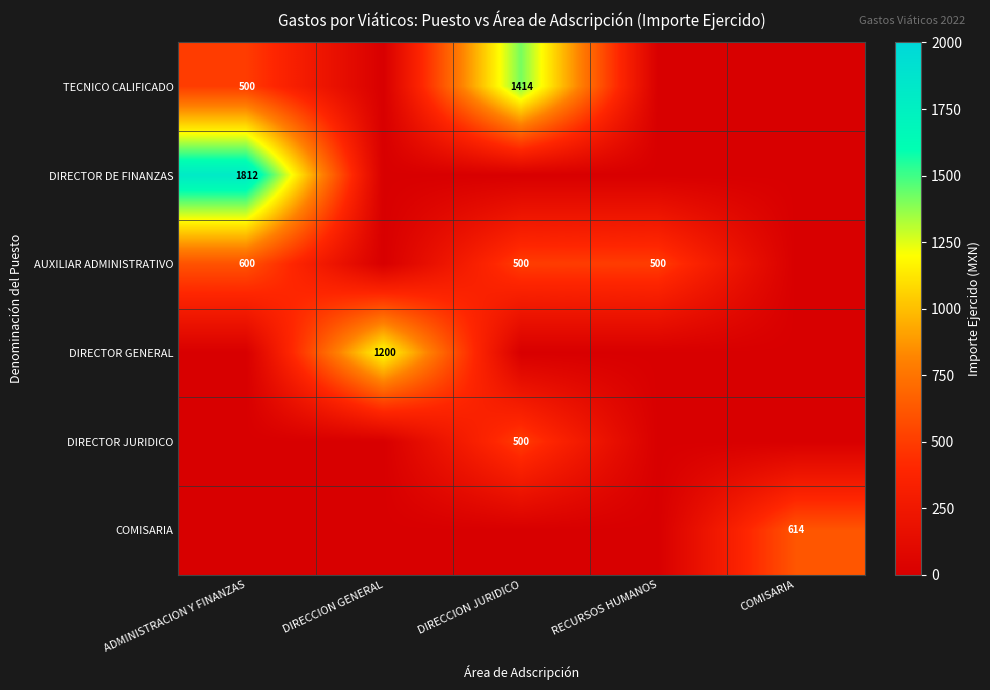

How many data points does each series have?

5